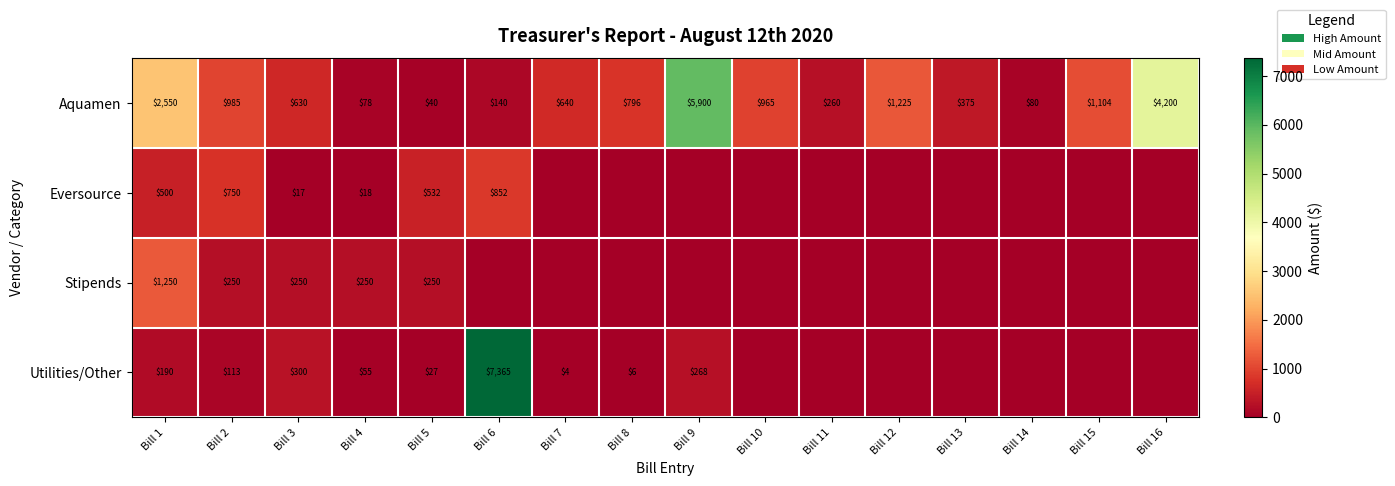

How many values in the Aquamen series are below 796?

8